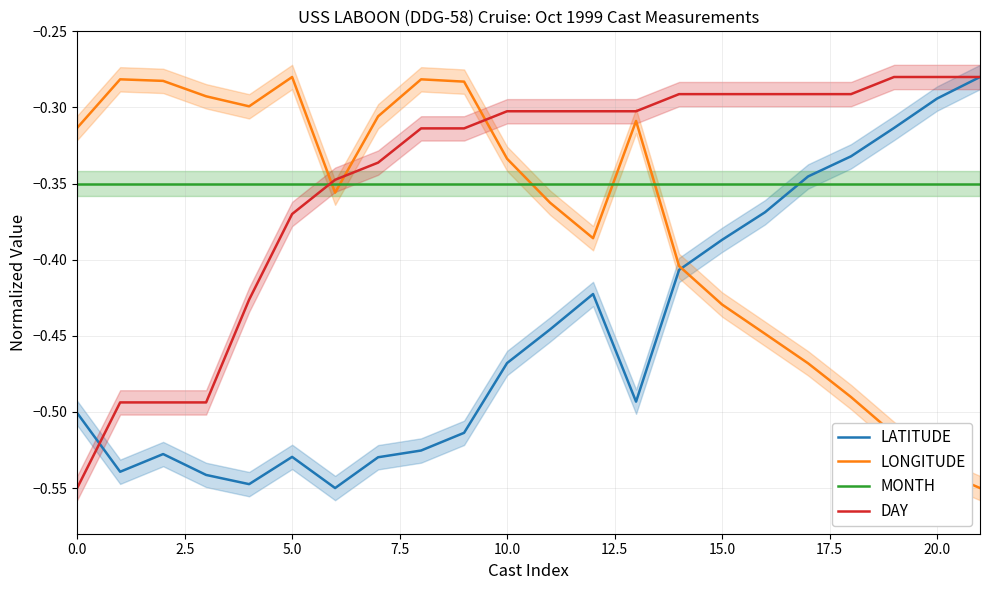

What is the value of the LONGITUDE point at the 13th from the left?

-0.4